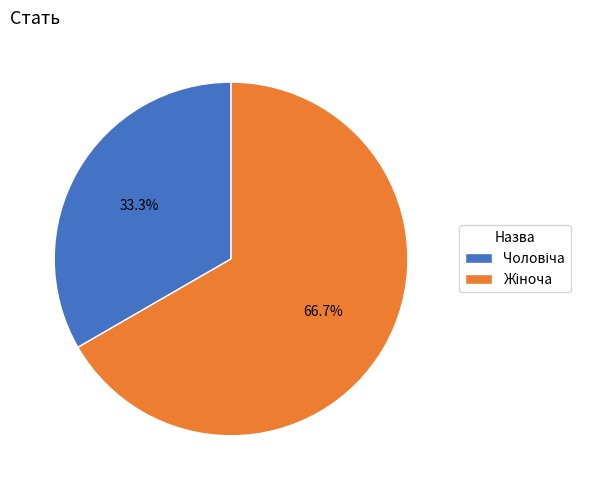

Is there a majority slice in this chart?

Yes